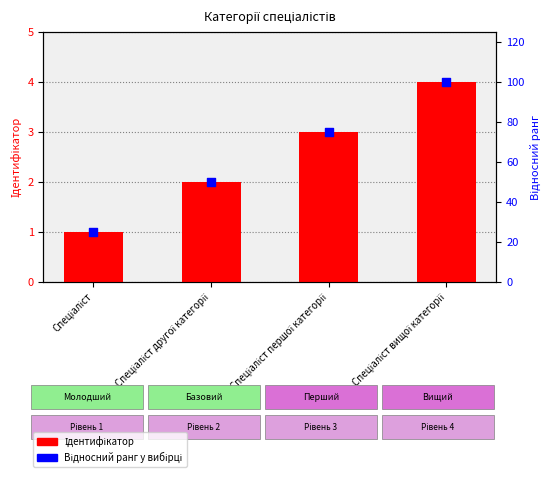

At which category is the sum across all series the highest?

Спеціаліст вищої категорії